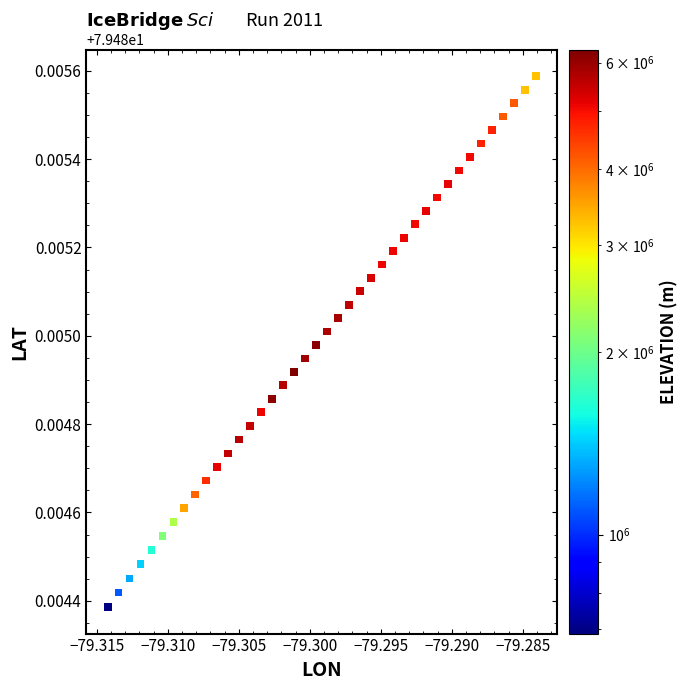

How many points are shown in the scatter plot?

40